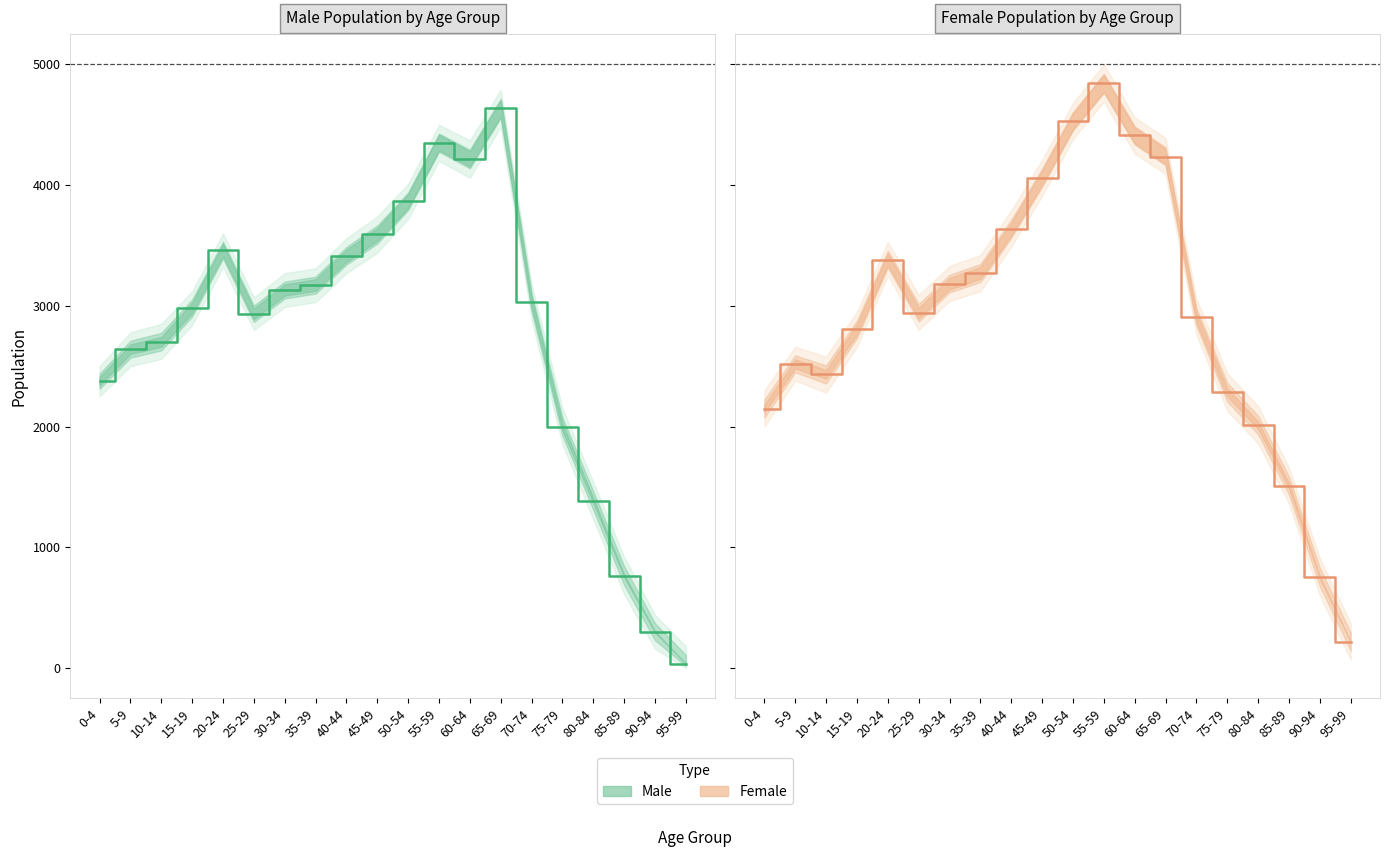

Where is the first local maximum?

5-9